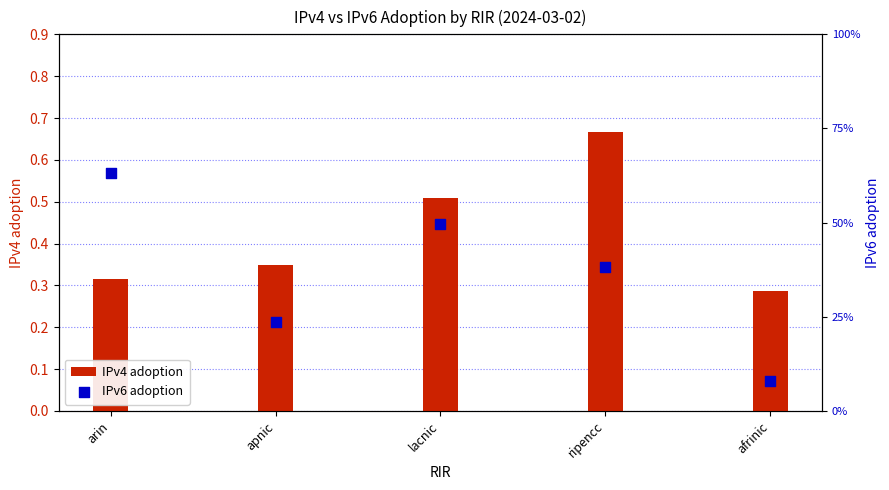

At how many categories does at least one series exceed 0?

5